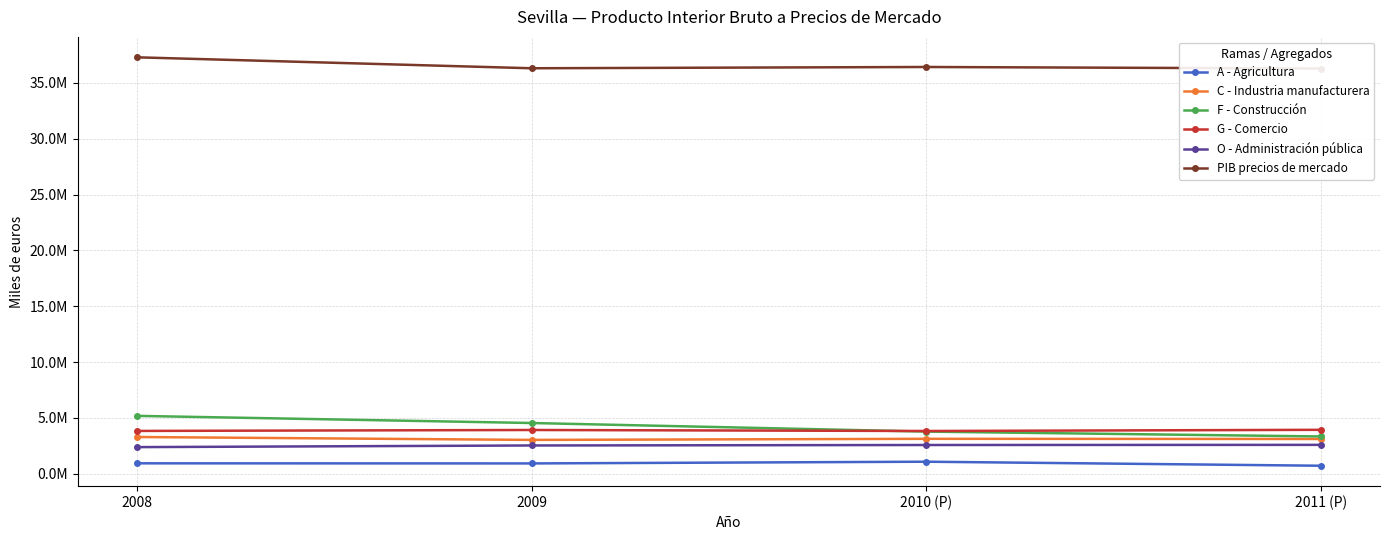

True or false: A - Agricultura and G - Comercio intersect in this chart.

False